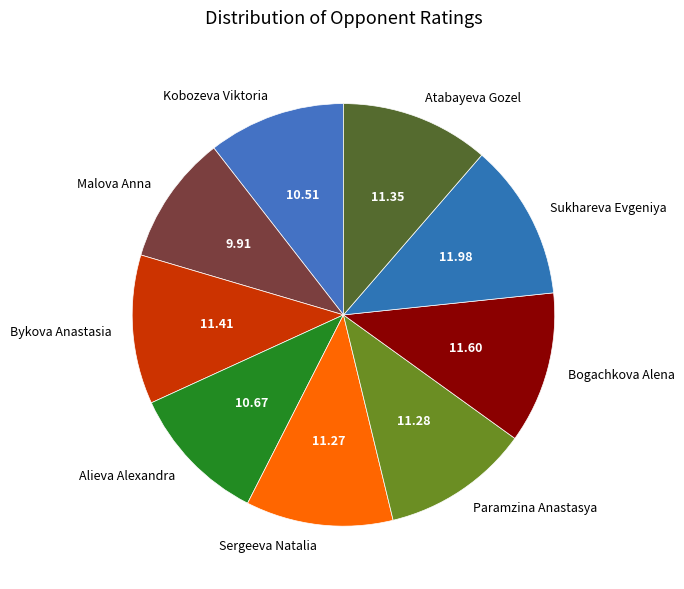

Is the sum of Sergeeva Natalia and Bykova Anastasia greater than half?

No